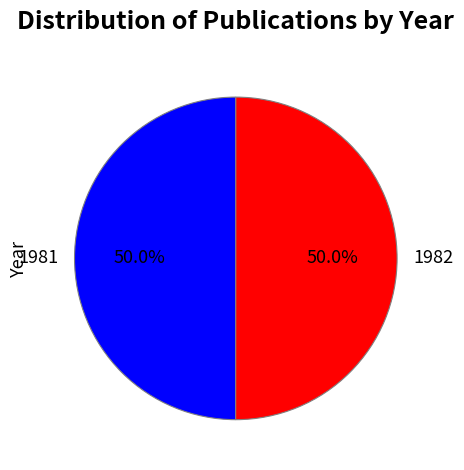

What percentage is NOT represented by 1982?

50.0%